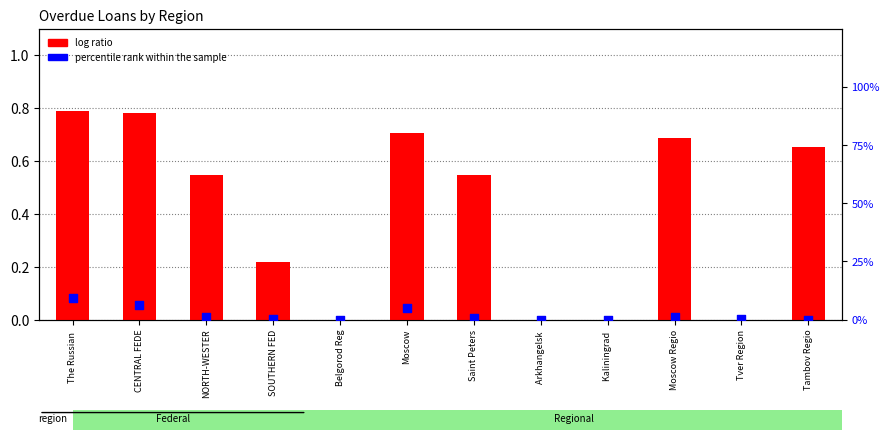

Is the value of percentile rank within the sample at Belgorod Reg greater than the value of log ratio at Arkhangelsk ?

No